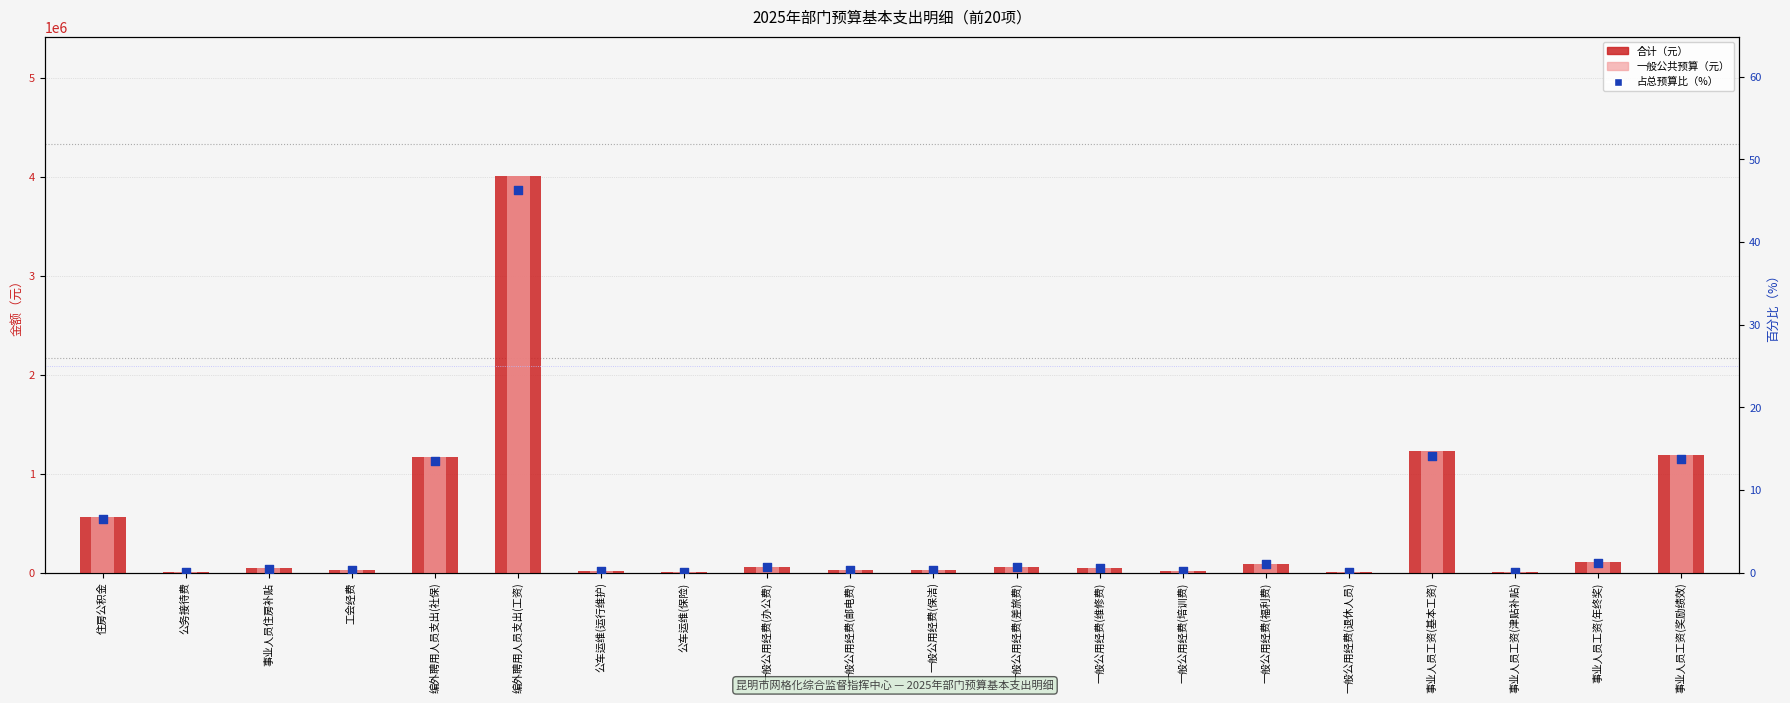

What is the total value across all series at 事业人员住房补贴?

84000.5